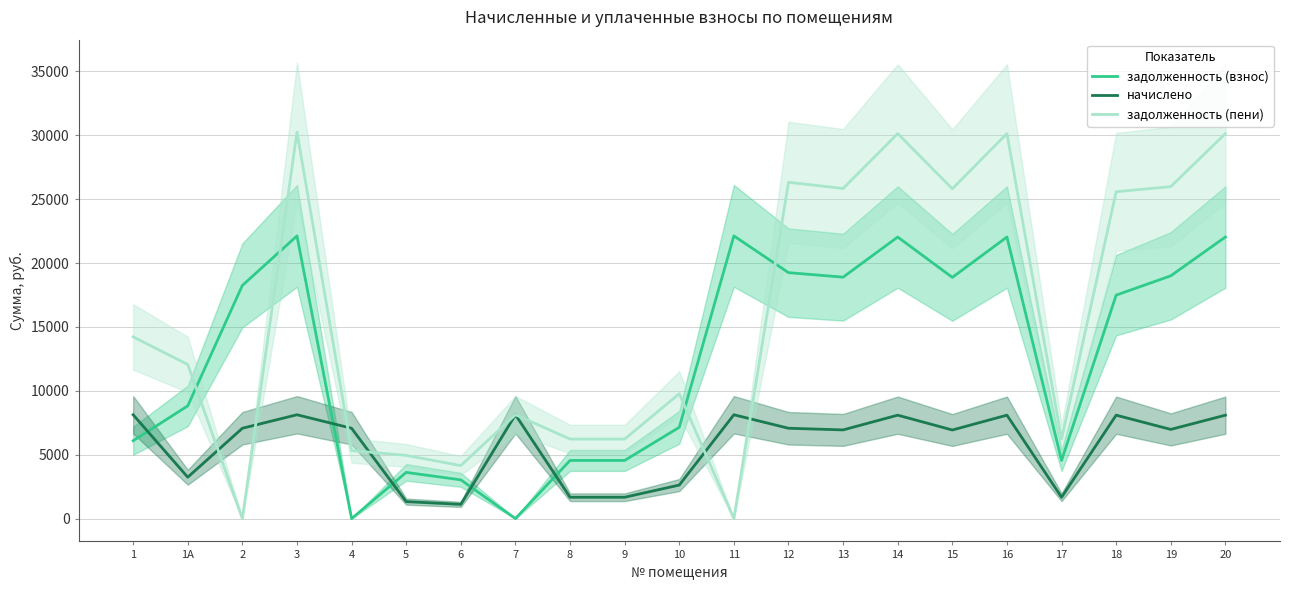

The задолженность (взнос) series shows 18998.3 at 19. True or false?

True